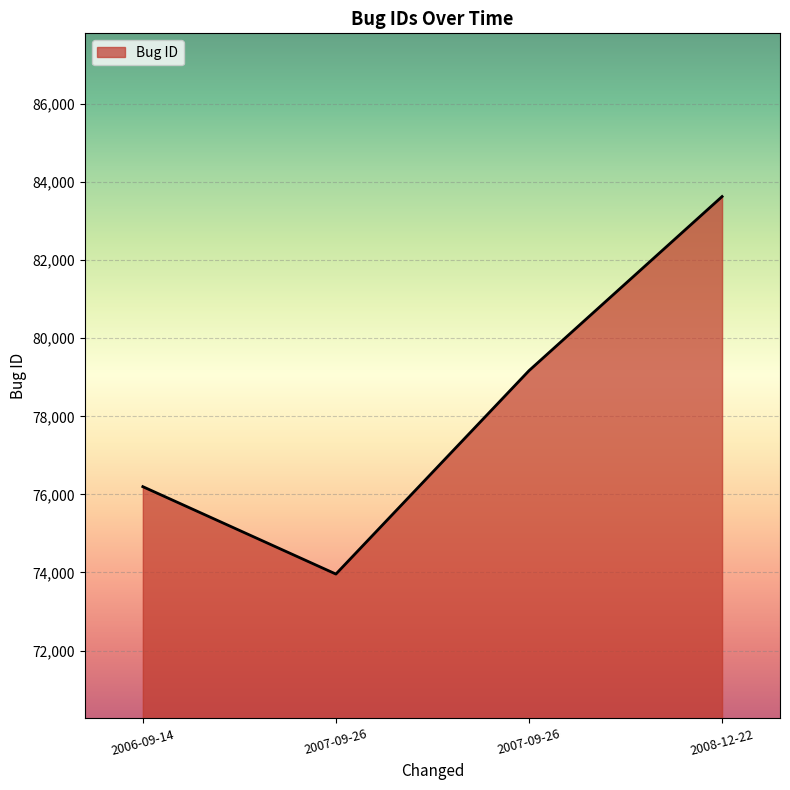

Is it true that the value at 2007-09-26 is 73959?

True